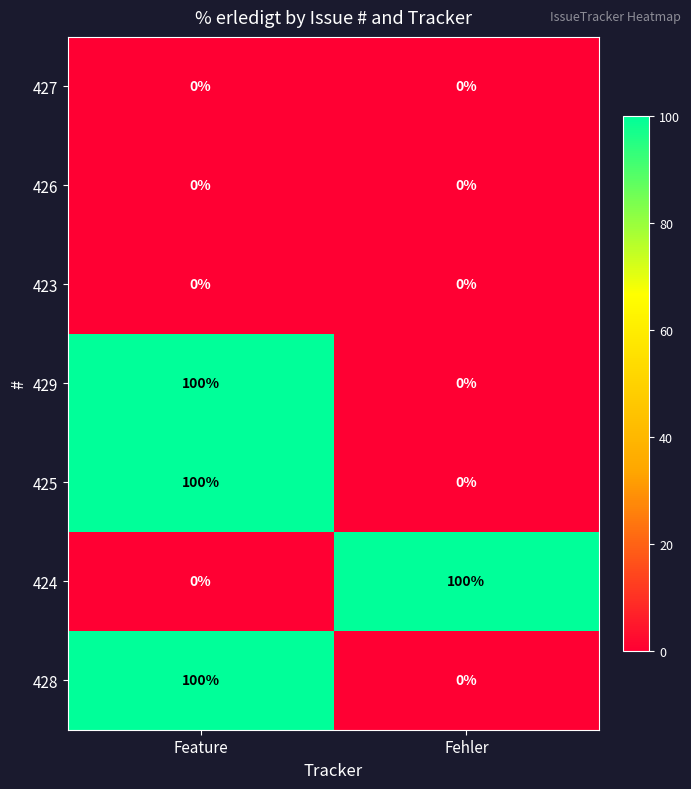

At which category is the sum across all series the highest?

Feature